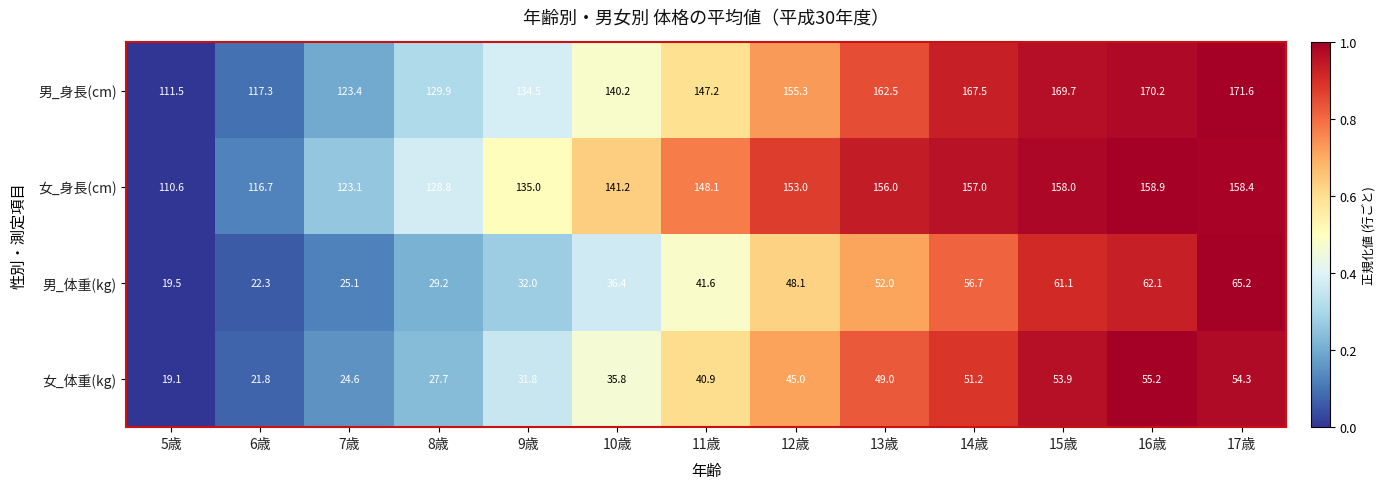

At 9歳, list the series in order from largest to smallest.

女_身長(cm), 男_身長(cm), 男_体重(kg), 女_体重(kg)